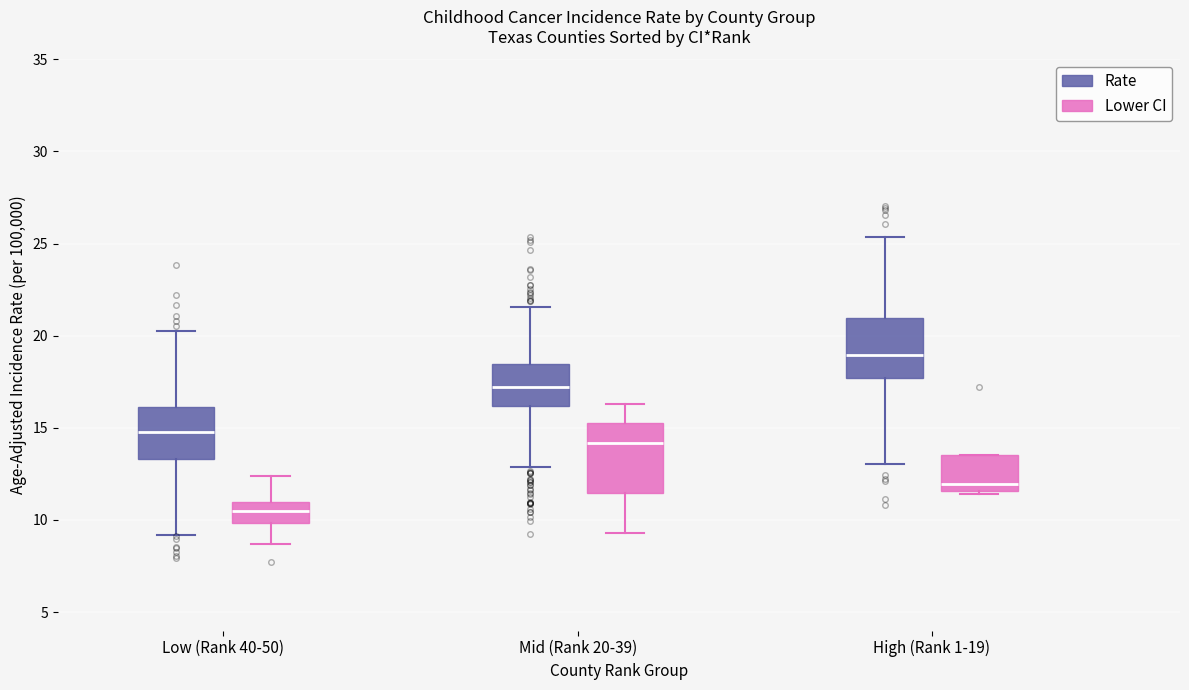

Which box's median line is the highest?

High (Rank 1-19) (Rate)